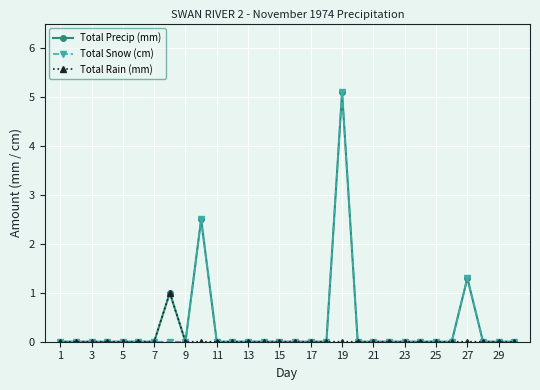

What is the greatest value displayed?

5.1